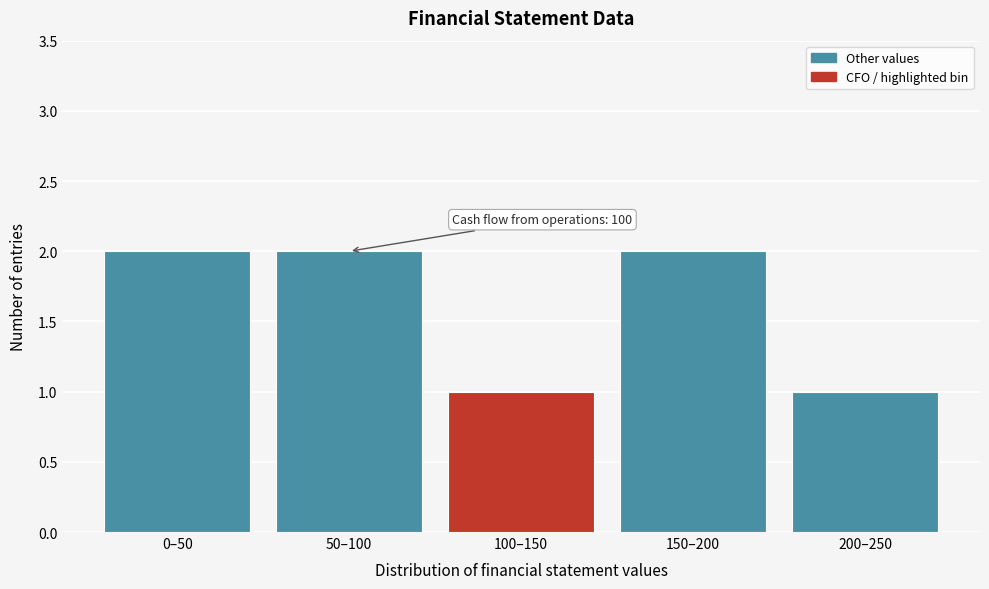

Reading right to left, what are all the values shown in this chart?

1	2	1	2	2